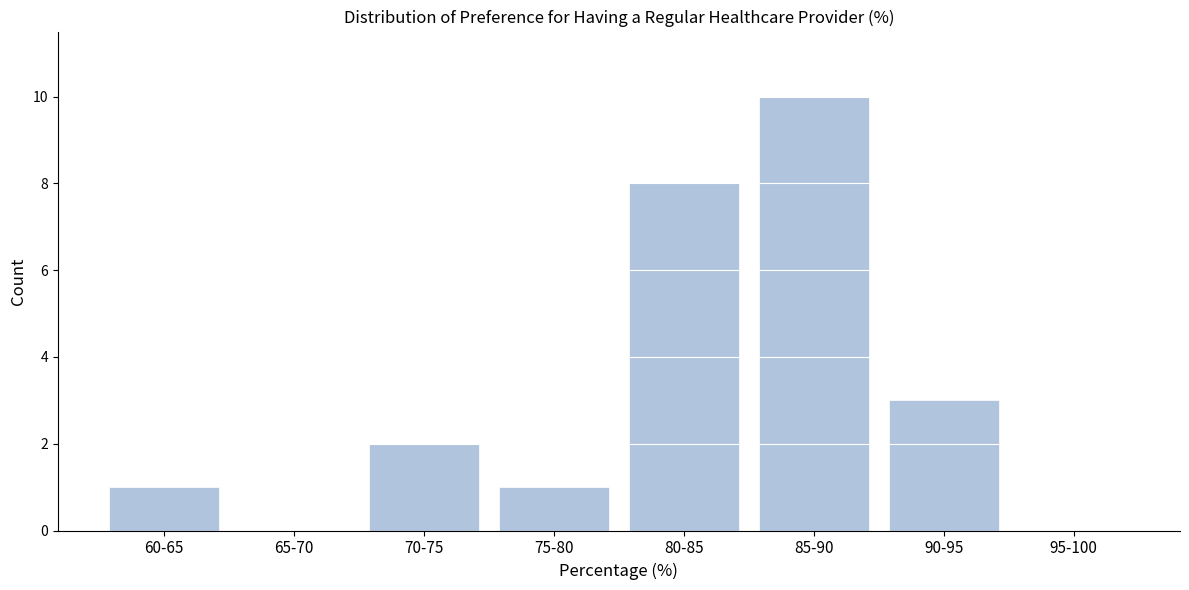

Reading left to right, what are all the values shown in this chart?

60-65=1	65-70=0	70-75=2	75-80=1	80-85=8	85-90=10	90-95=3	95-100=0